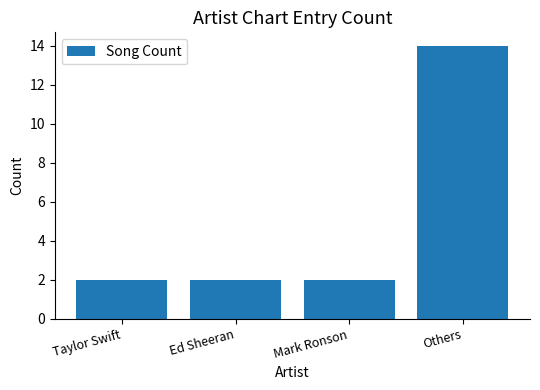

Reading right to left, transcribe all the data shown in this chart.

Others=14	Mark Ronson=2	Ed Sheeran=2	Taylor Swift=2